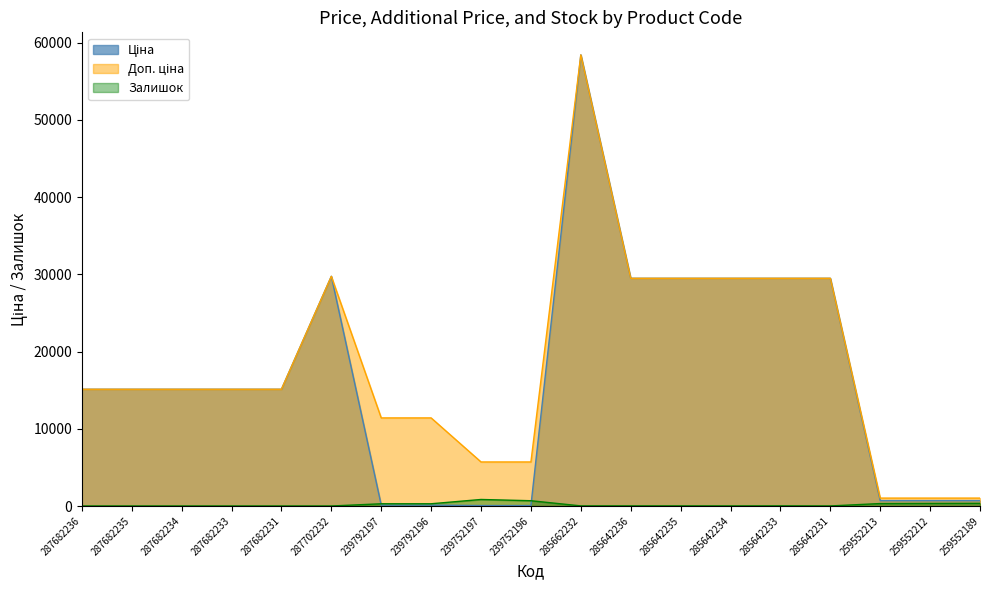

At which label is Доп. ціна closest to 29725?

287702232